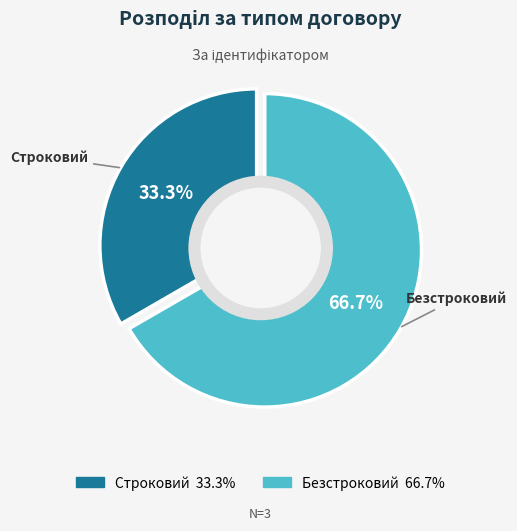

To the nearest percent, what is the difference between the Безстроковий and Строковий slice percentages?

33%